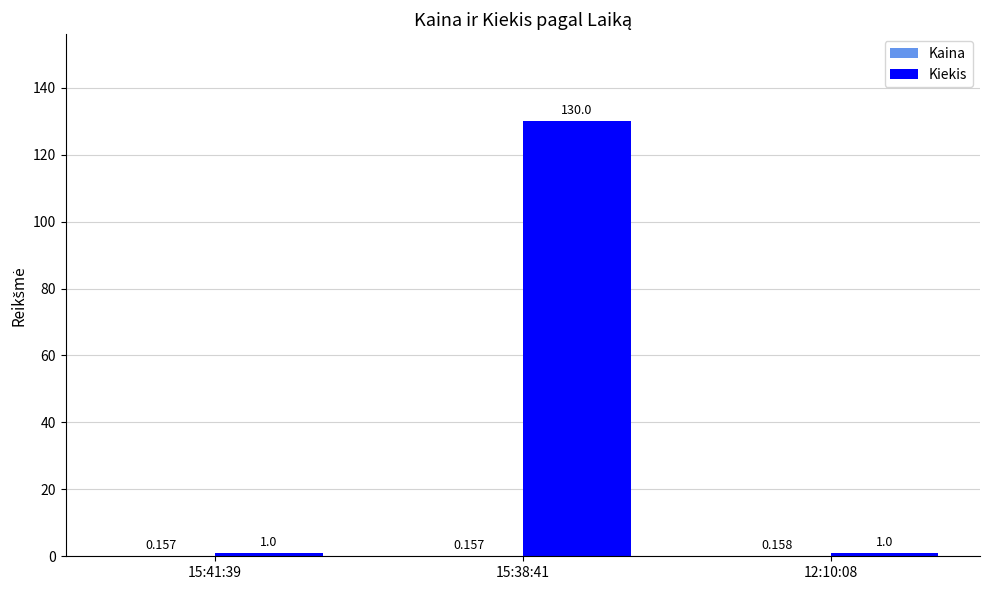

Between 15:41:39 and 15:38:41, which series saw the biggest shift?

Kiekis